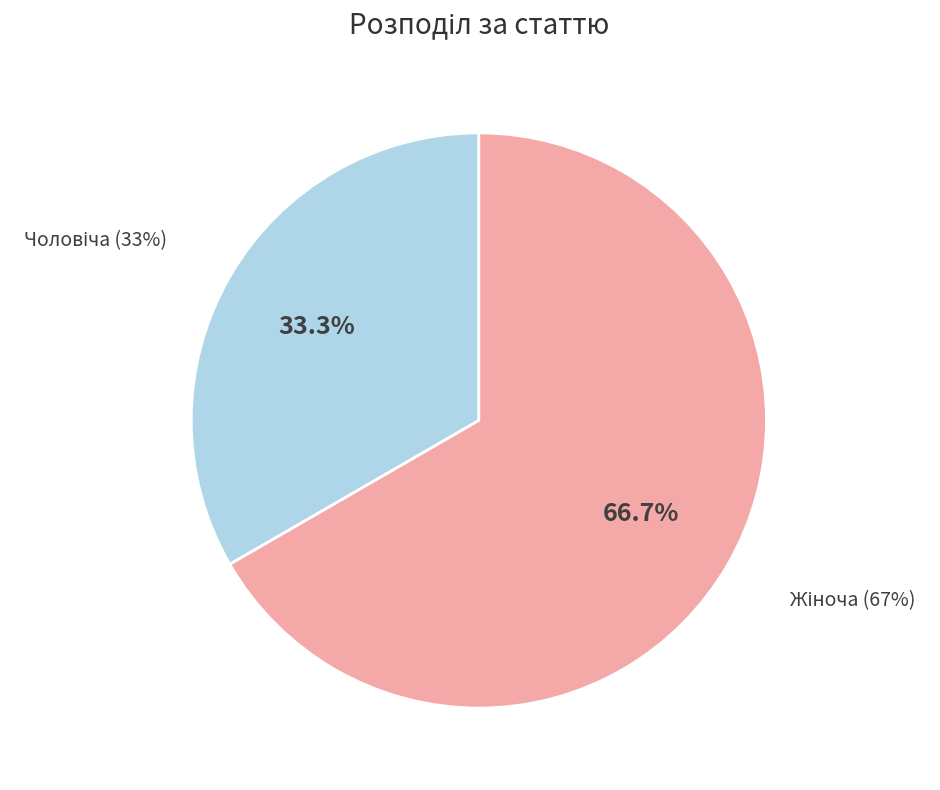

Which category accounts for the majority?

Жіноча